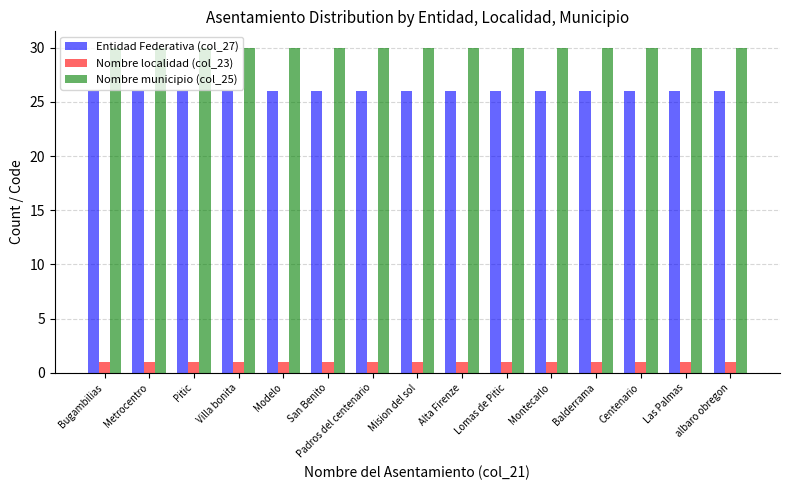

Rank the series at Las Palmas from highest to lowest value.

Nombre municipio (col_25), Entidad Federativa (col_27), Nombre localidad (col_23)